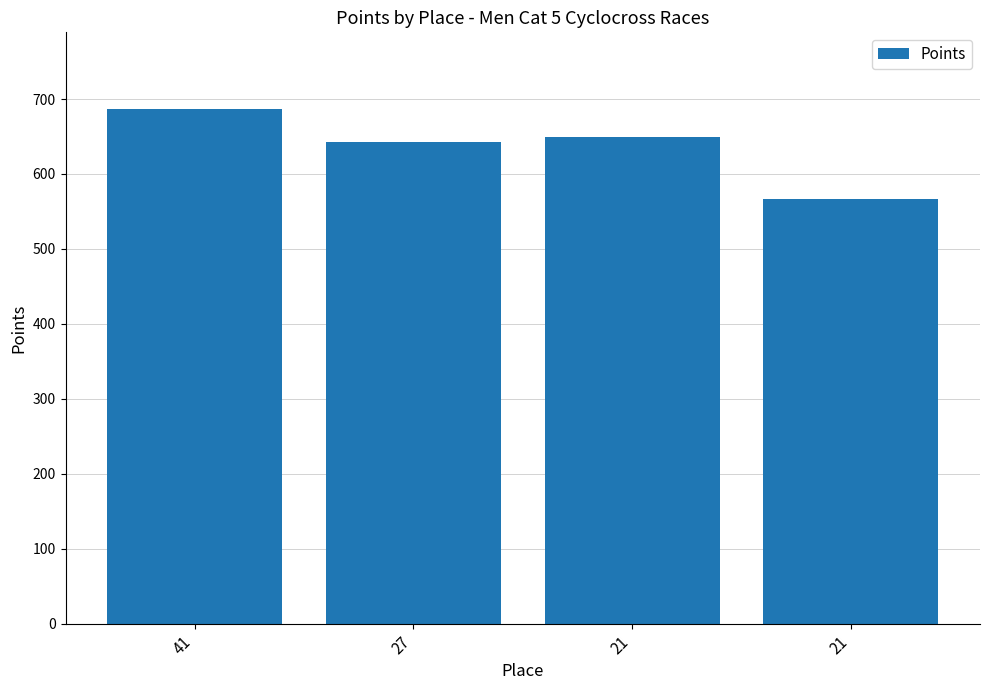

How many values are below 648?

2